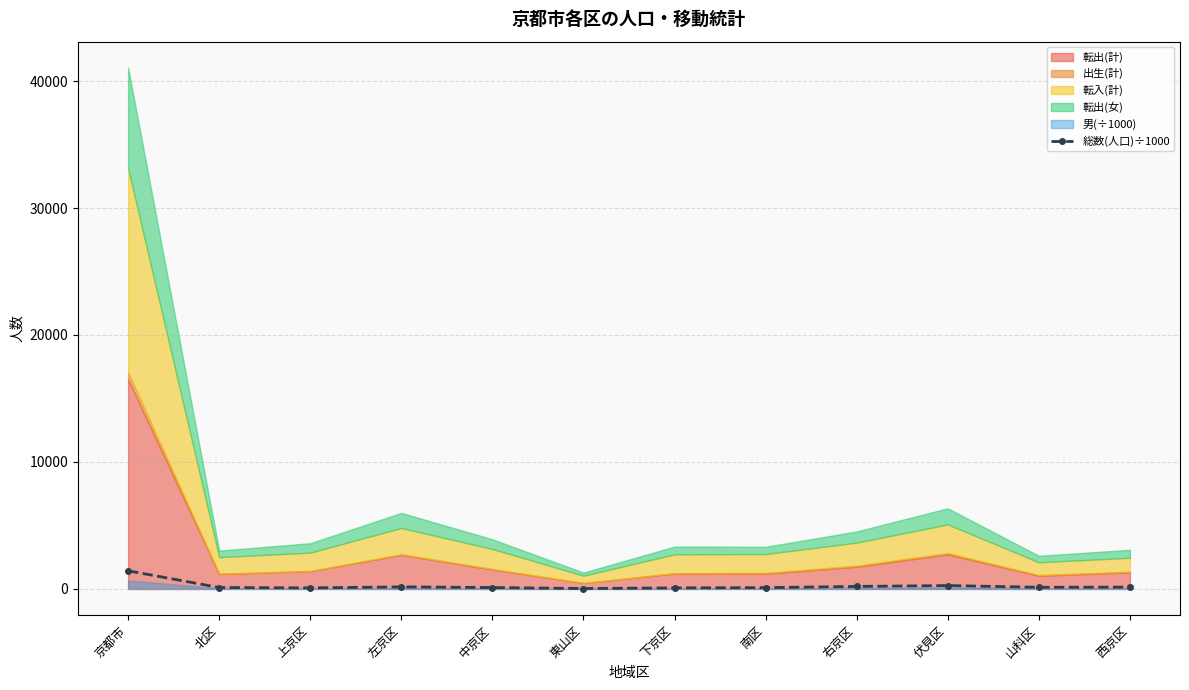

True or false: the data shows 140.2 at 伏見区.

False